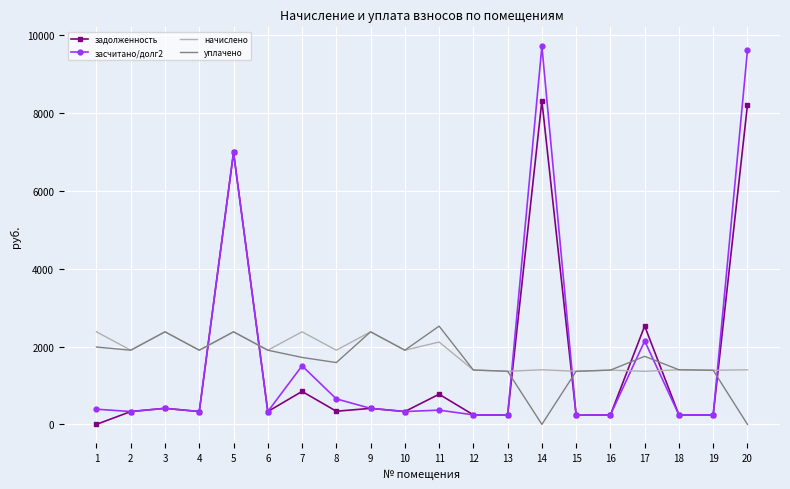

At 14, list the series in order from largest to smallest.

засчитано/долг2, задолженность, начислено, уплачено